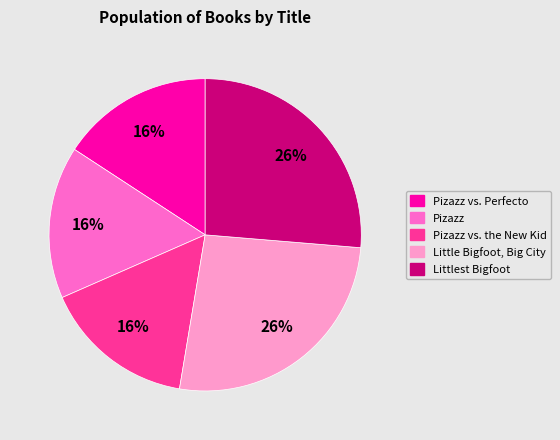

How many segments does this pie chart have?

5